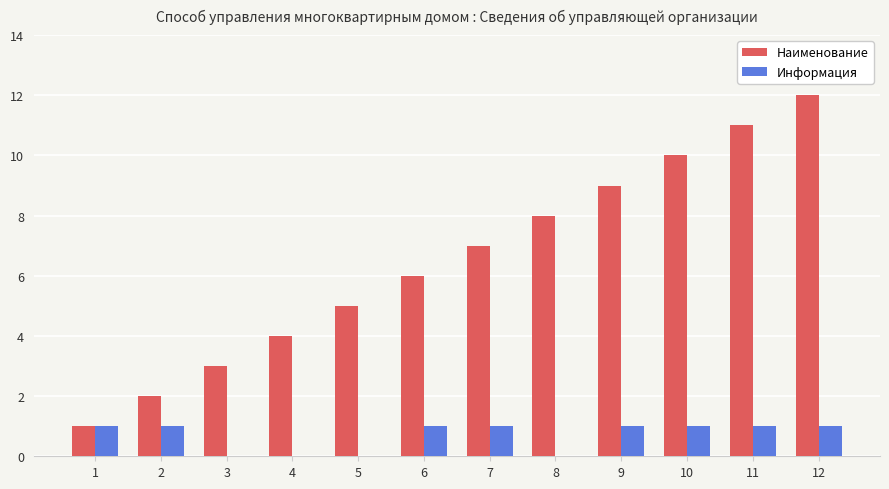

What is the sum of all Наименование values?

78